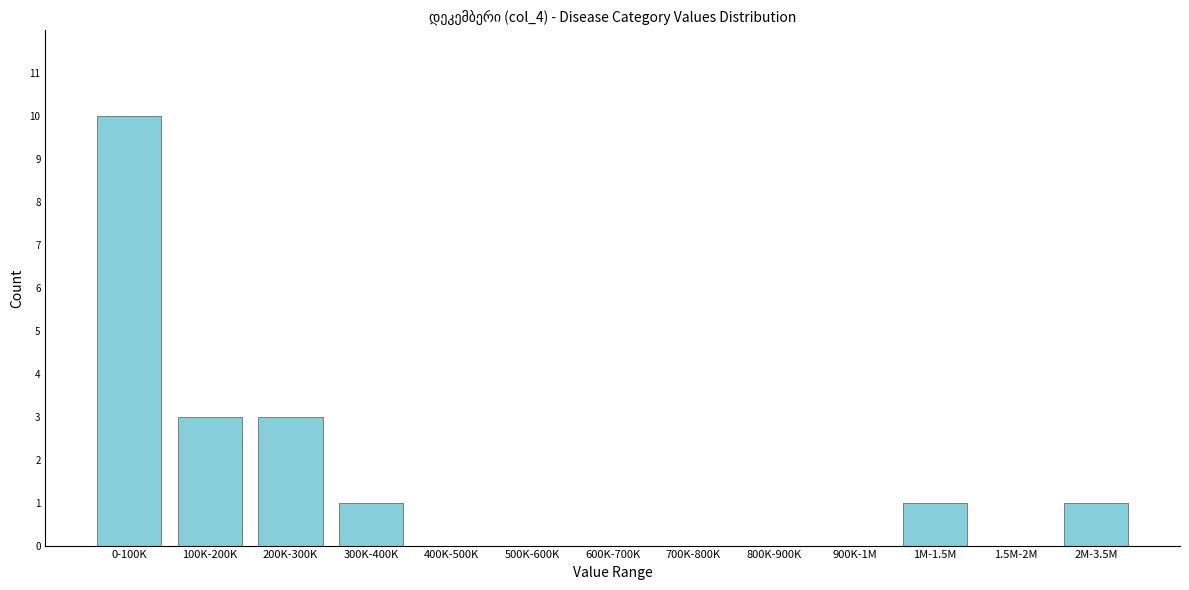

Reading left to right, transcribe all the data shown in this chart.

0-100K=10	100K-200K=3	200K-300K=3	300K-400K=1	400K-500K=0	500K-600K=0	600K-700K=0	700K-800K=0	800K-900K=0	900K-1M=0	1M-1.5M=1	1.5M-2M=0	2M-3.5M=1